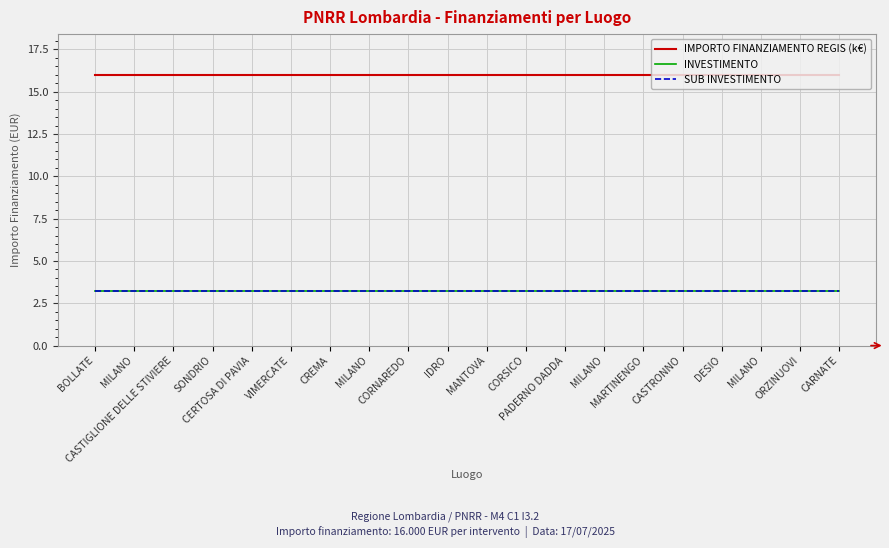

True or false: INVESTIMENTO and SUB INVESTIMENTO cross at least once.

False